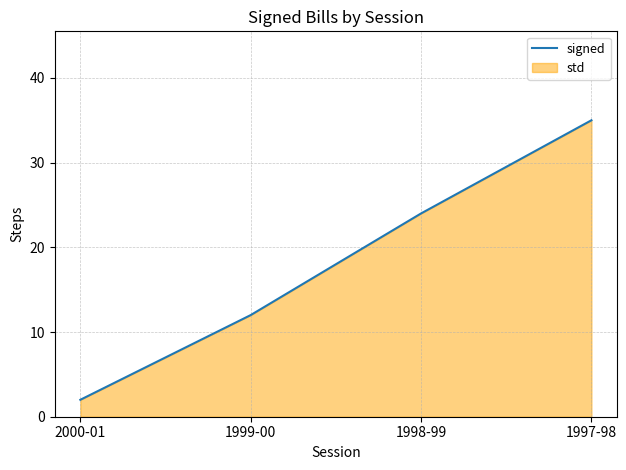

Approximately how many times larger is the value at 1998-99 compared to 1997-98?

0.7